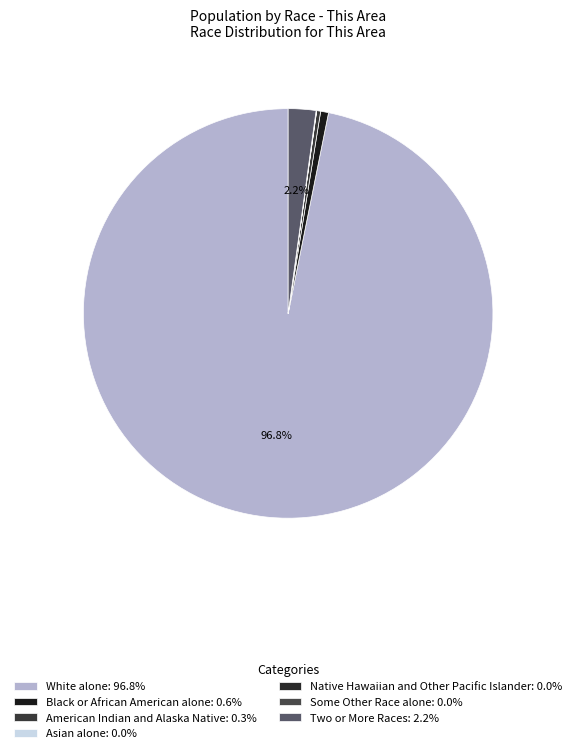

Rank the categories by value from lowest to highest.

Asian alone, Native Hawaiian and Other Pacific Islander, Some Other Race alone, American Indian and Alaska Native, Black or African American alone, Two or More Races, White alone